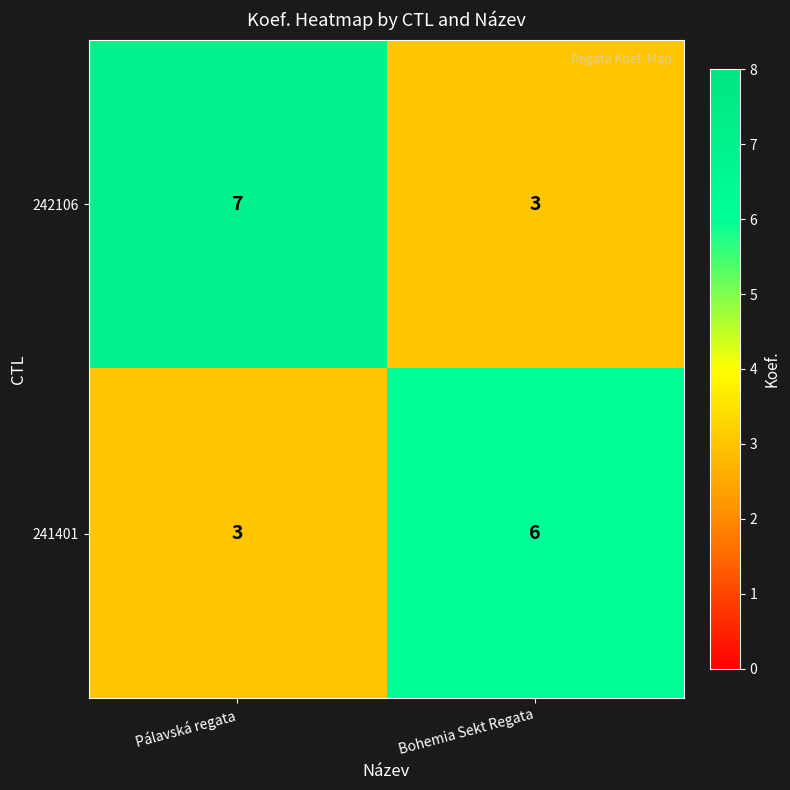

Reading left to right, extract all data points from this chart.

242106: 7	3
241401: 3	6